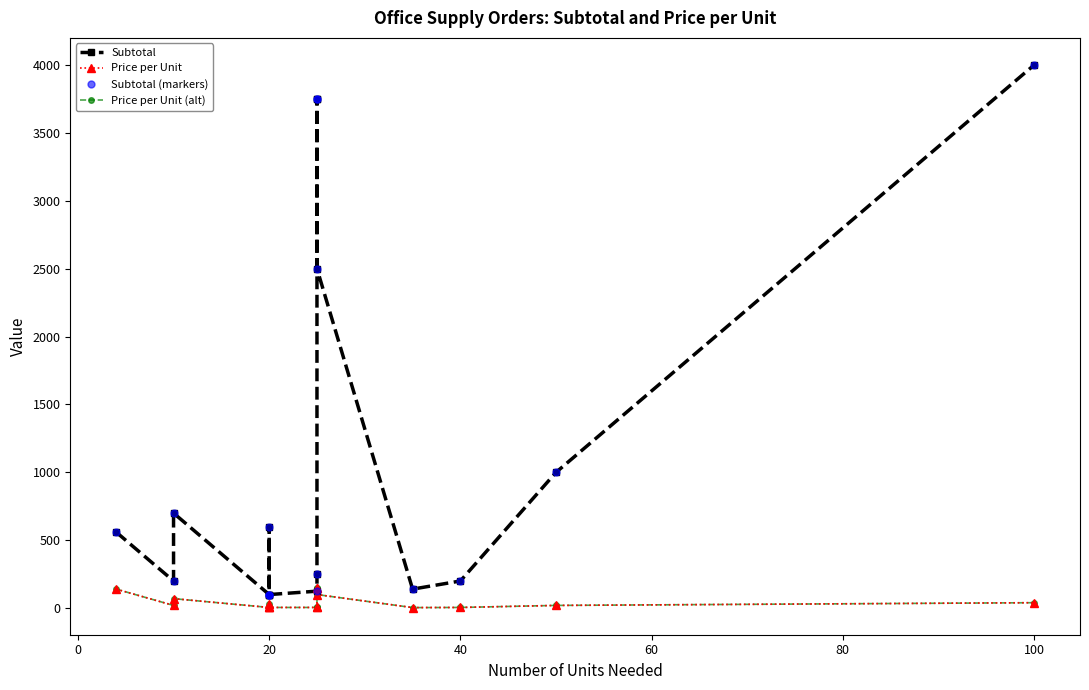

Does the chart have visible grid lines?

No